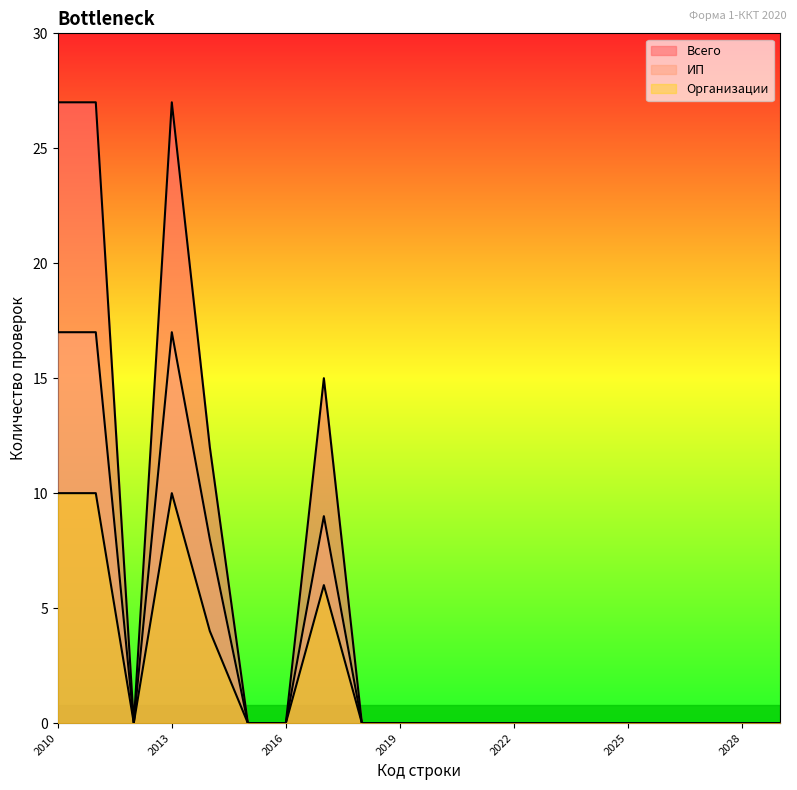

True or false: Всего and Организации intersect in this chart.

False